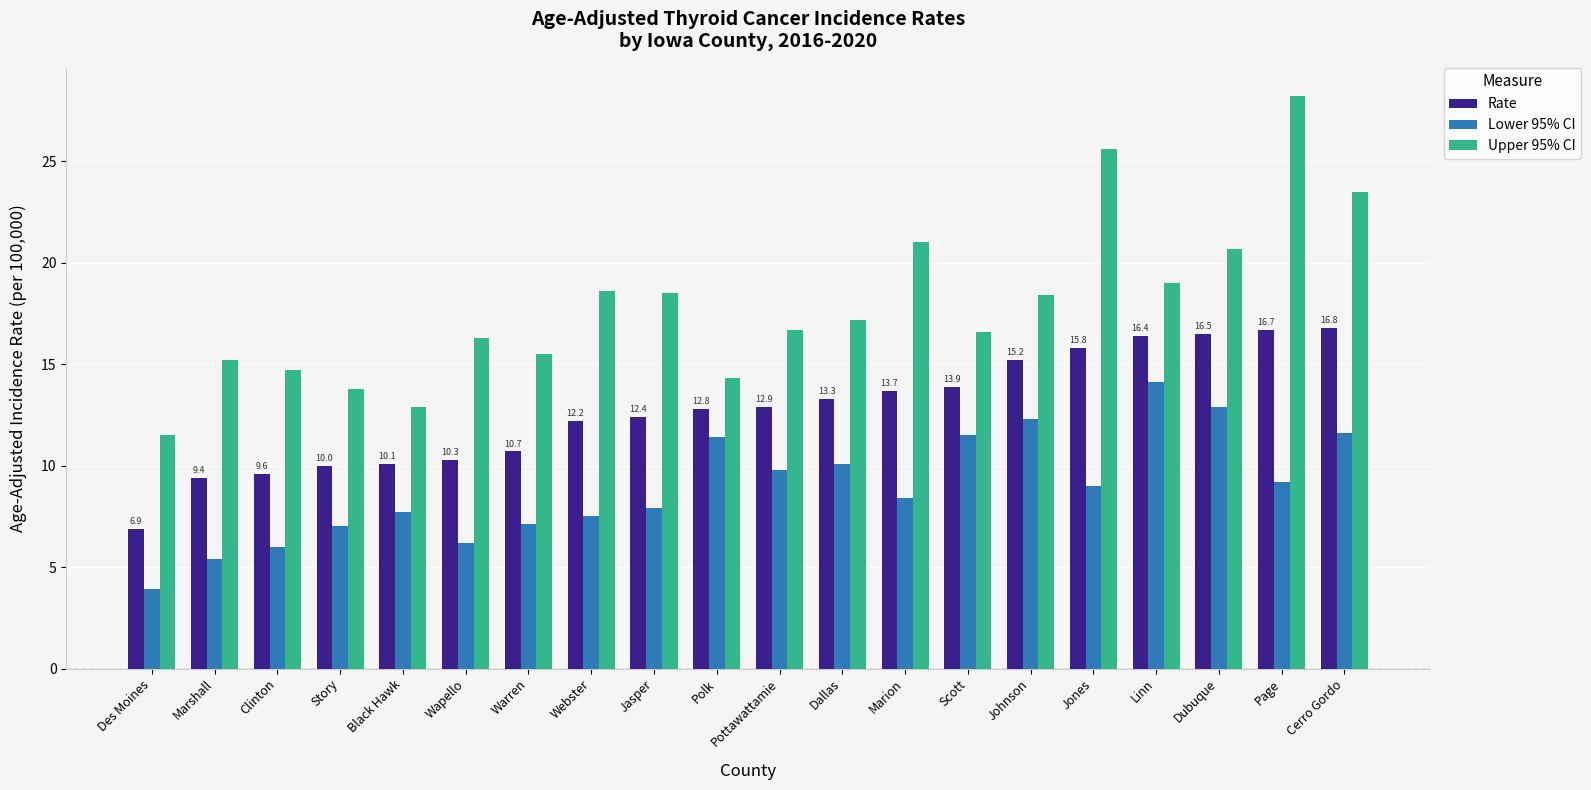

Which category has the highest value across all series?

Page